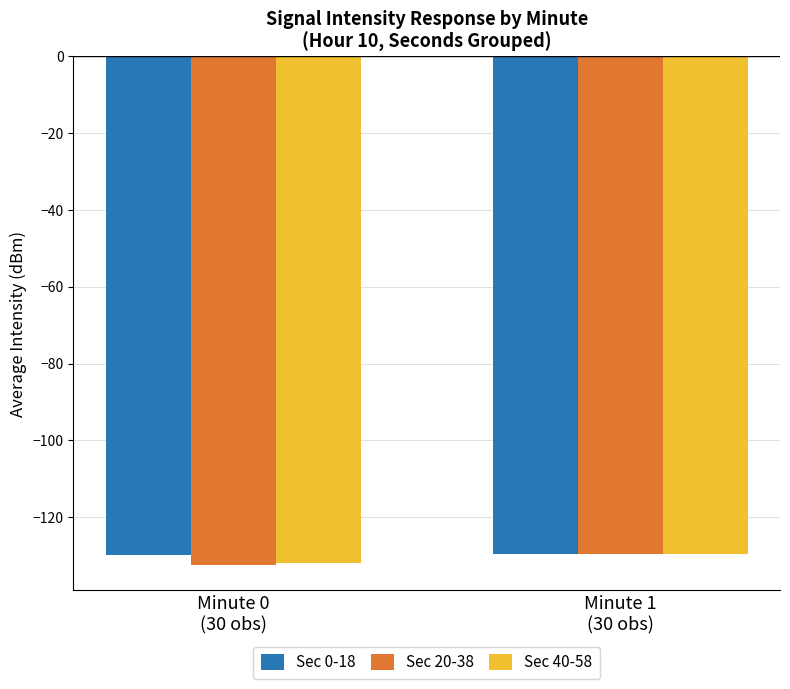

What is the label of the 2nd bar from the left?

Minute 1
(30 obs)